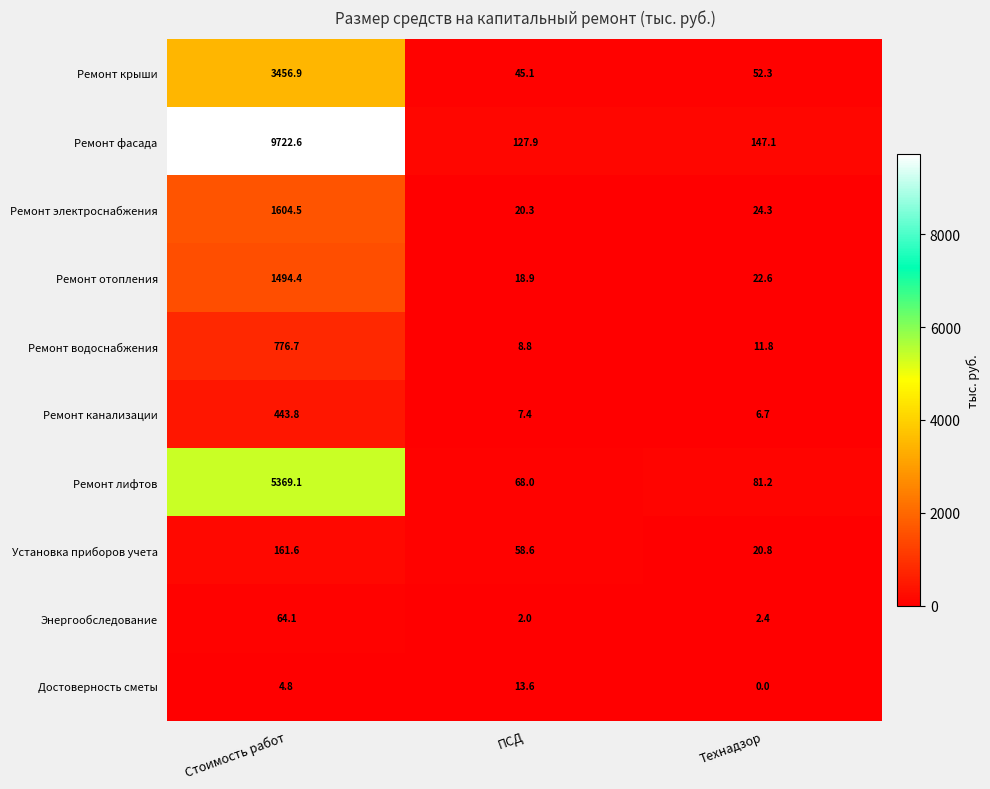

Which label corresponds to the largest value in the chart?

Стоимость работ